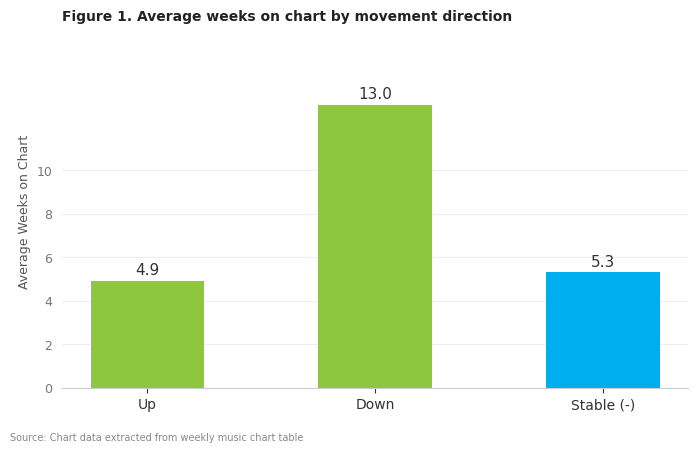

What position from the right is Down?

2